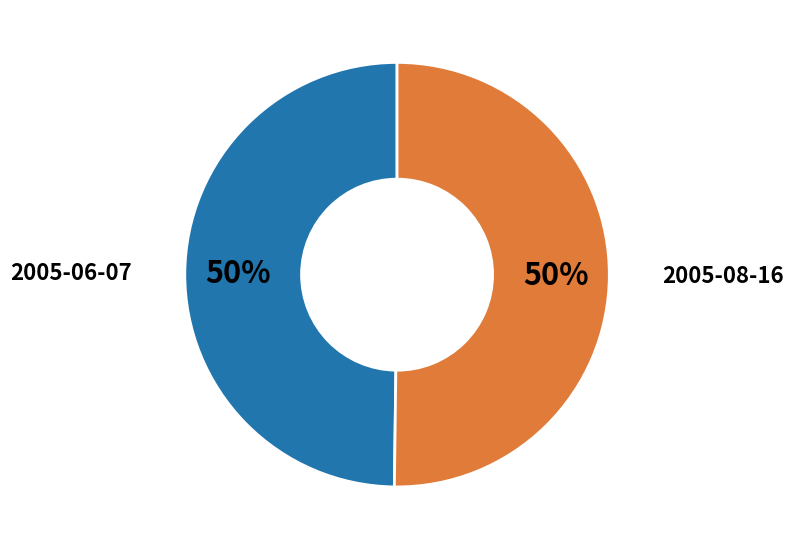

What is the ratio of the value at 2005-06-07 to the value at 2005-08-16?

1.0